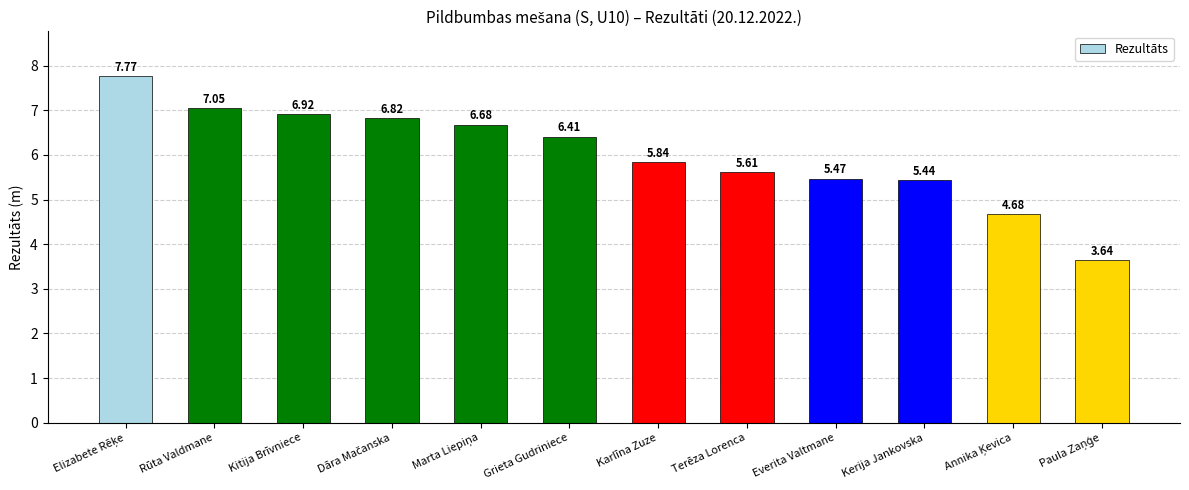

Approximately how many times larger is the value at Kitija Brīvniece compared to Kerija Jankovska?

1.3